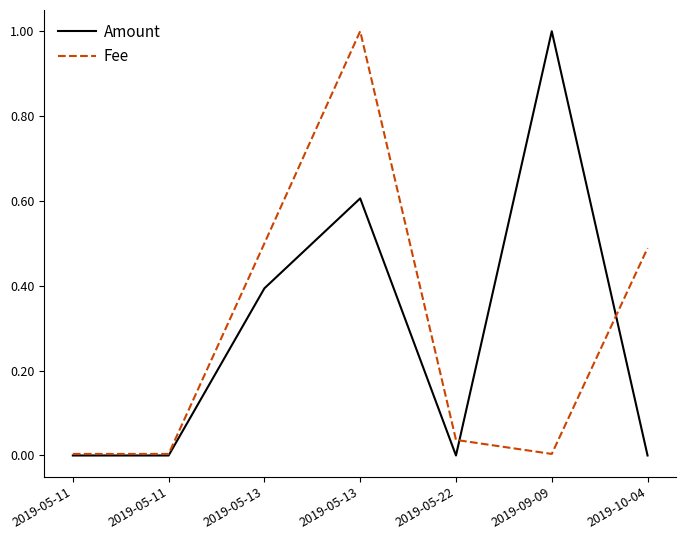

Does the chart display data point markers on the line(s)?

No